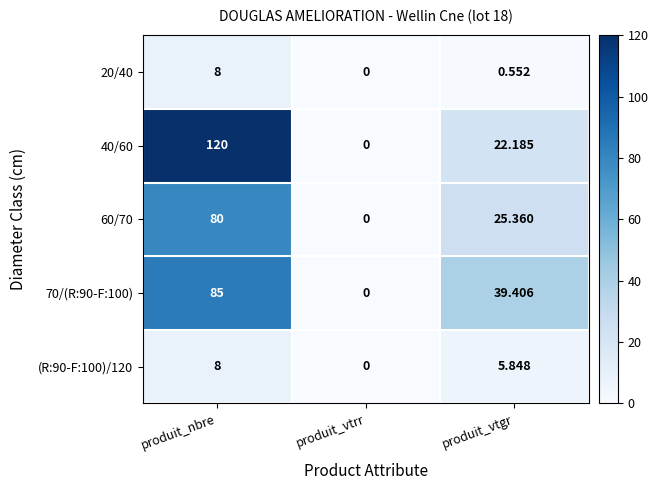

Between produit_nbre and produit_vtrr, which series saw the biggest shift?

40/60